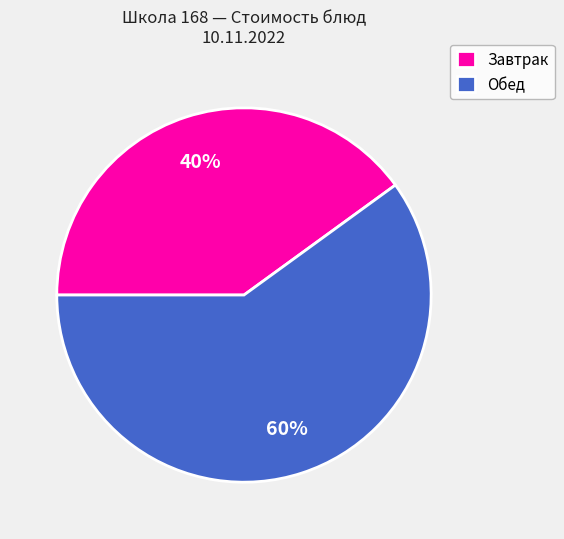

Is there any slice that represents more than half of the pie?

Yes